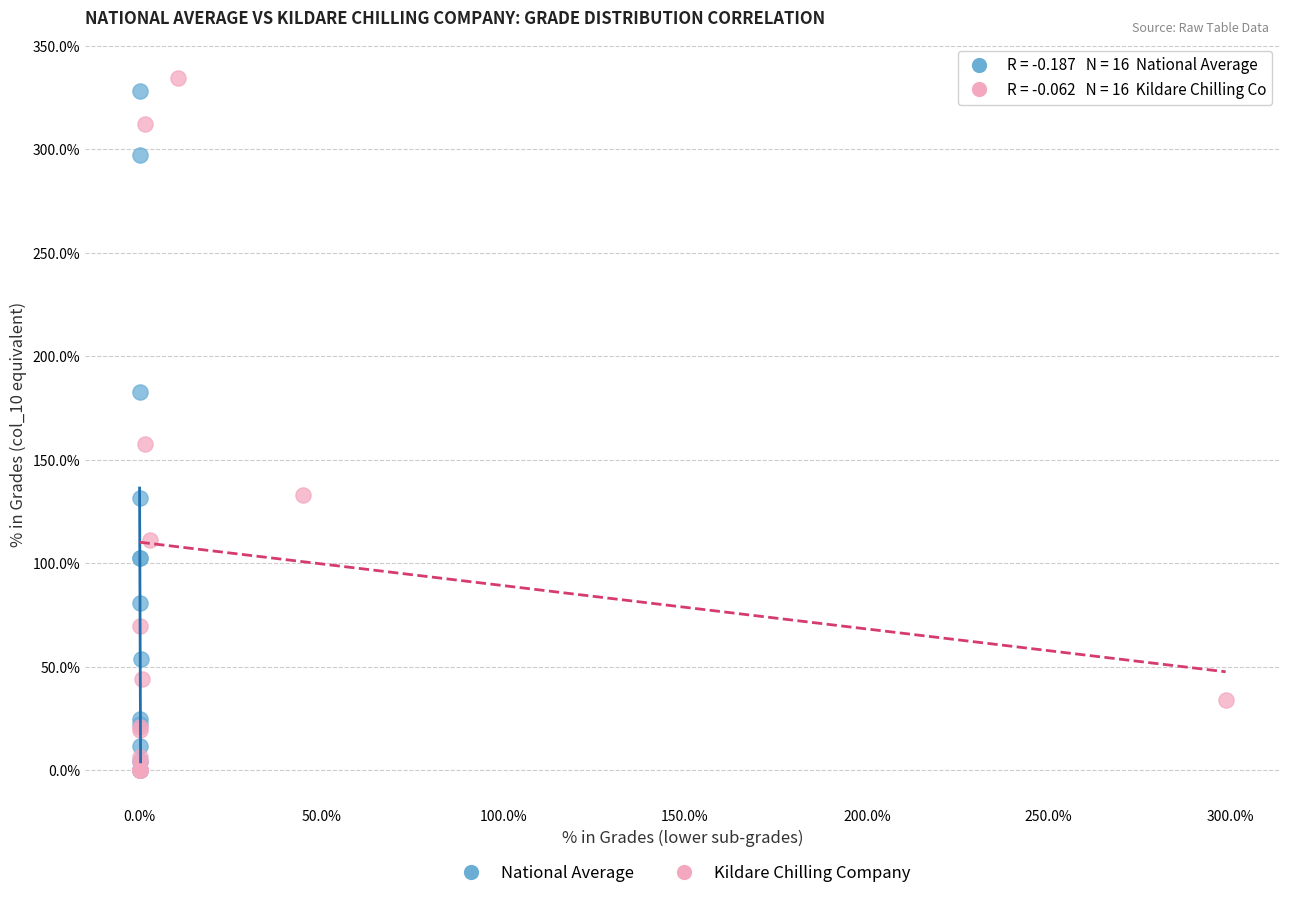

Which series contains the highest Y value?

Kildare Chilling Company